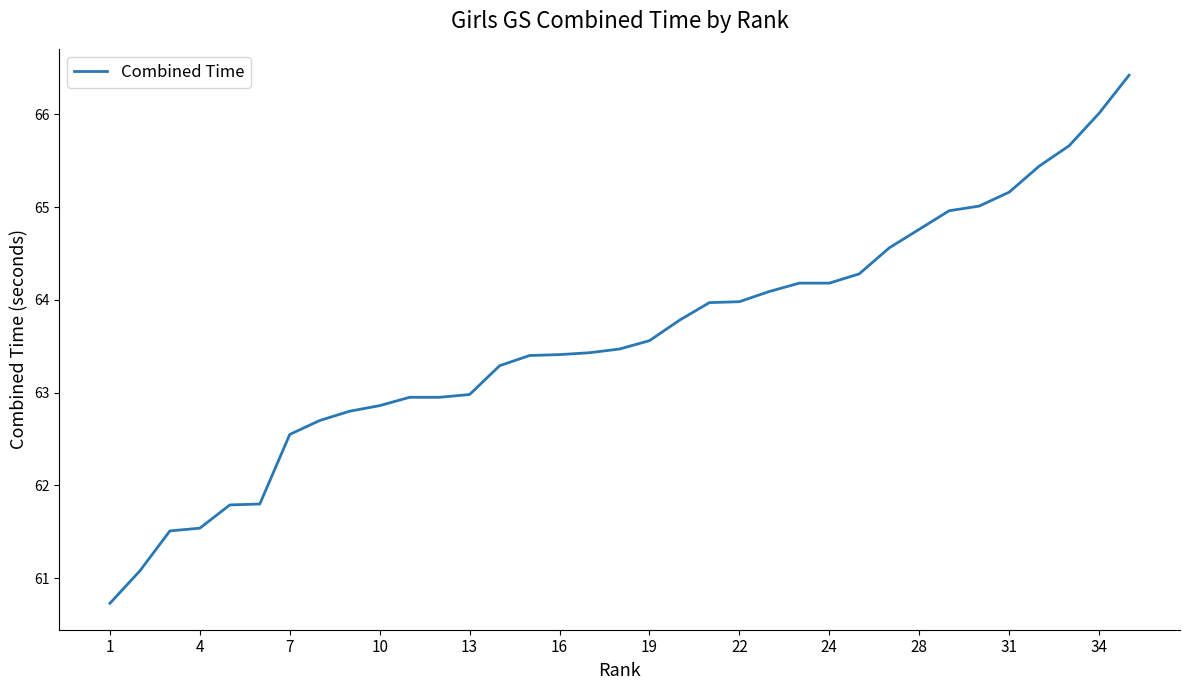

What is the smallest value displayed?

60.7